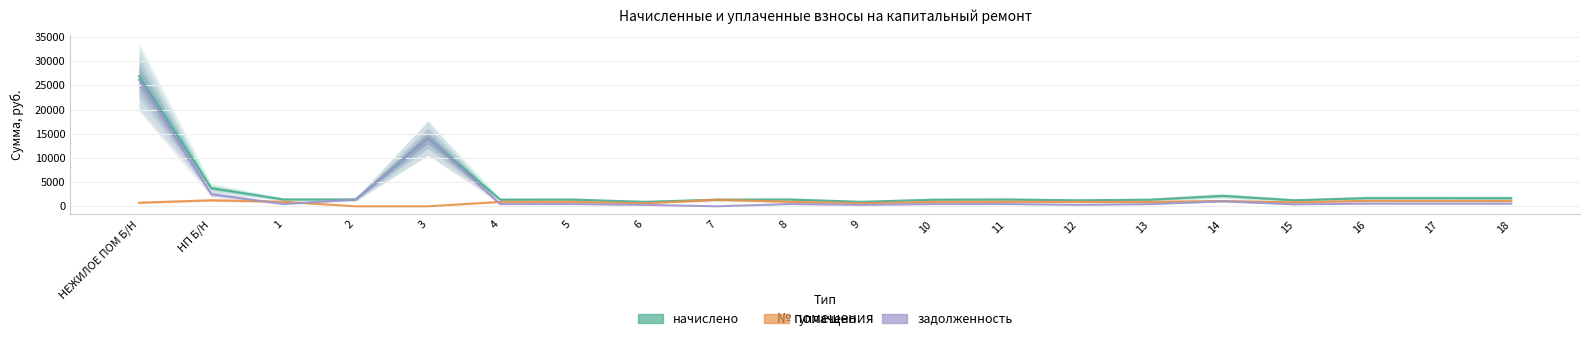

At which label does начислено first exceed 1414?

НЕЖИЛОЕ ПОМ Б/Н